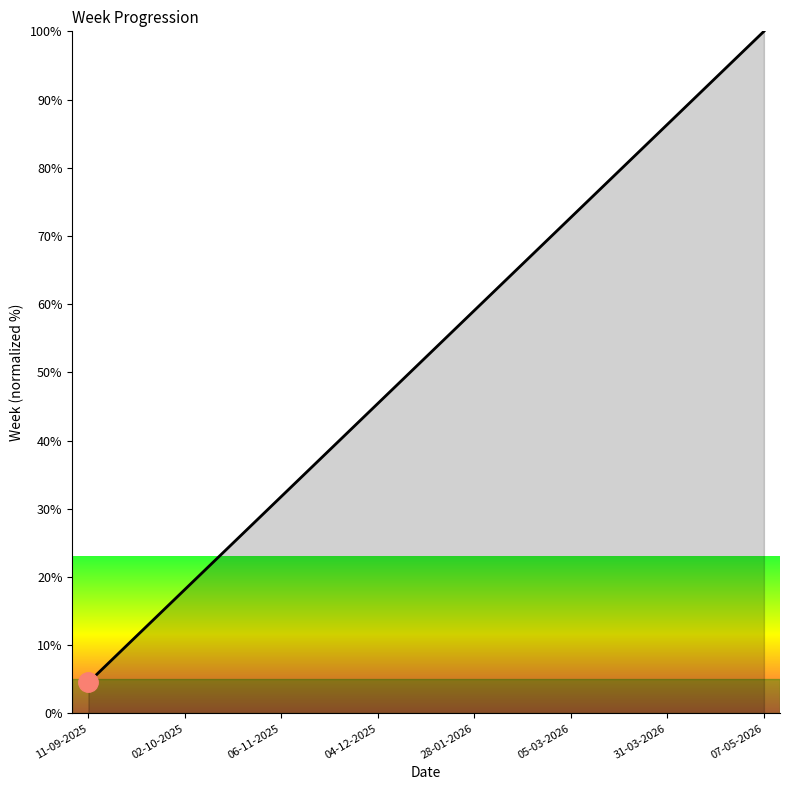

What is the smallest value displayed?

4.5